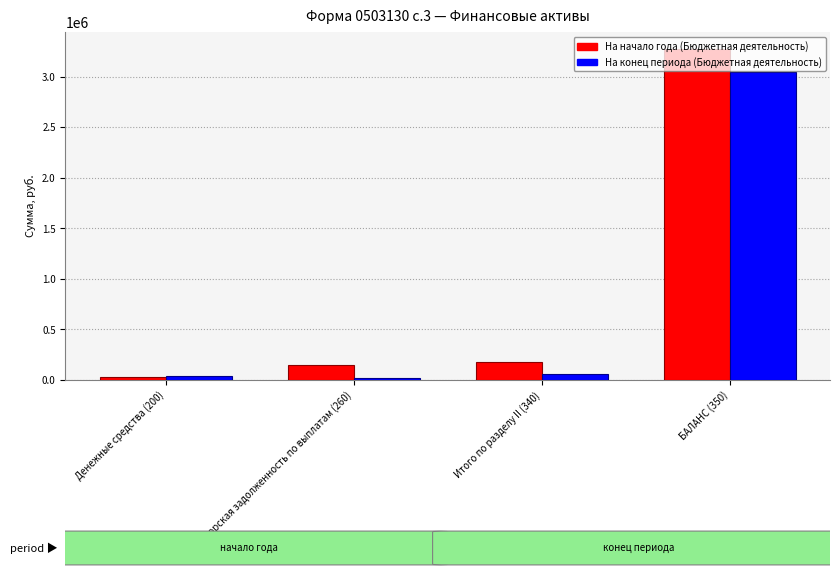

Reading left to right, what are all the values shown in this chart?

На начало года (Бюджетная деятельность): 25290.0	152067.7	177357.7	3279523.7
На конец периода (Бюджетная деятельность): 38600.0	18985.6	57840.5	3045565.7